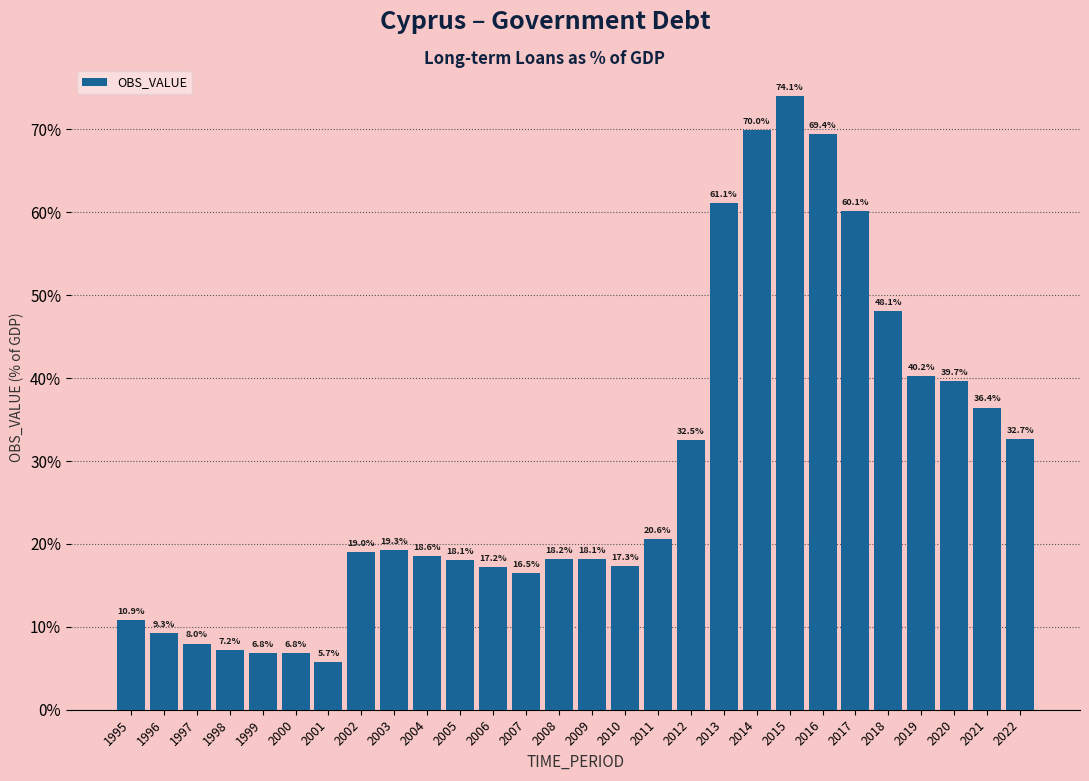

What is the smallest value displayed?

5.7